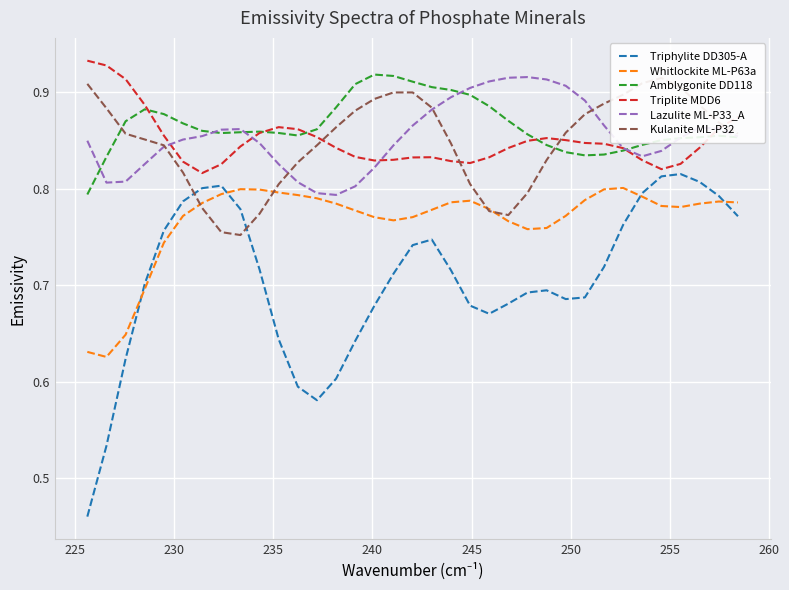

True or false: Triplite MDD6 and Whitlockite ML-P63a intersect in this chart.

False